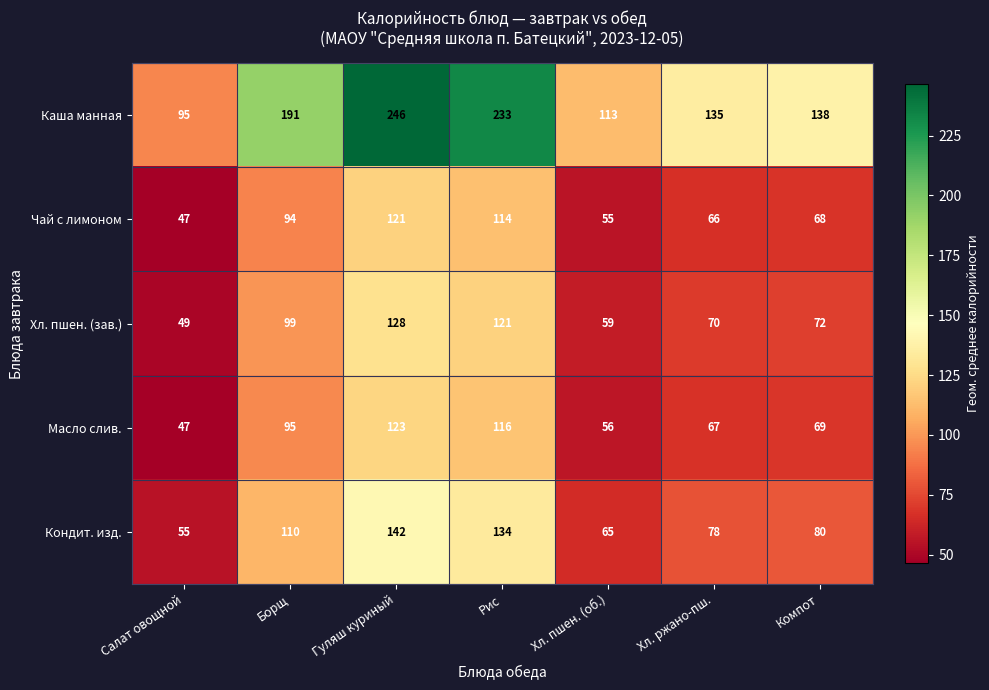

What is the total value across all series at Компот?

427